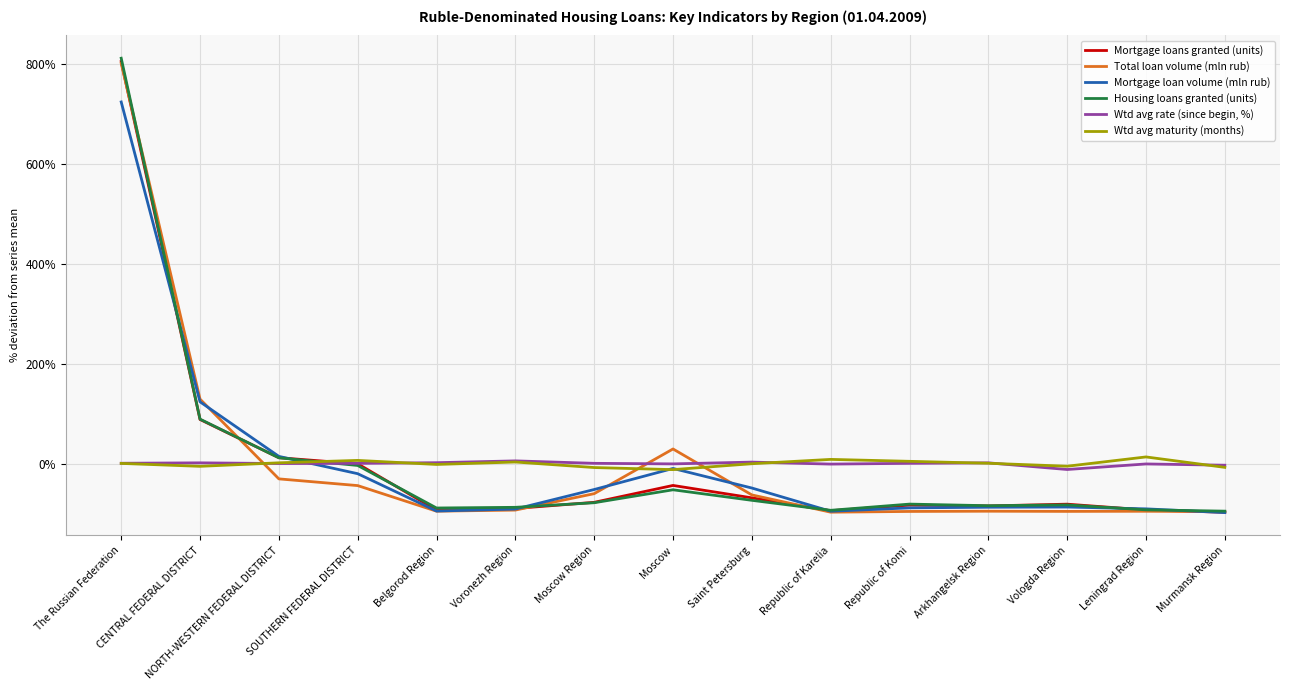

At which category is the sum across all series the highest?

The Russian Federation